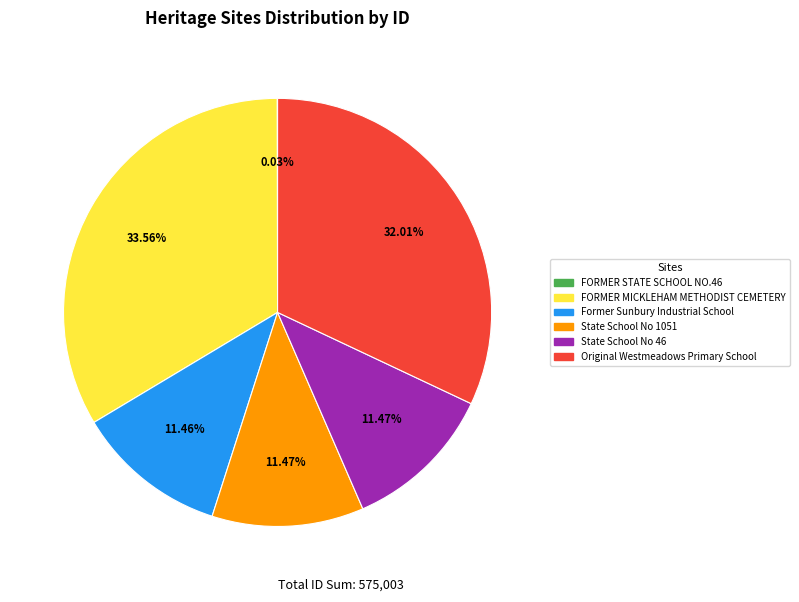

To the nearest percent, what portion does Original Westmeadows Primary School represent?

32%